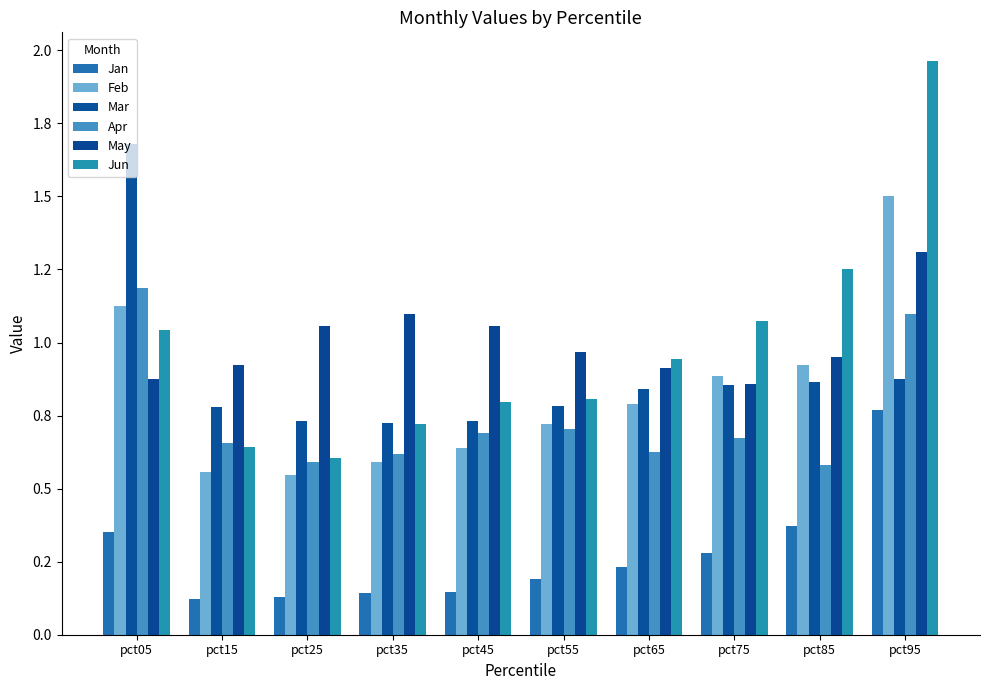

Are the bars grouped side by side (vs. stacked)?

Yes